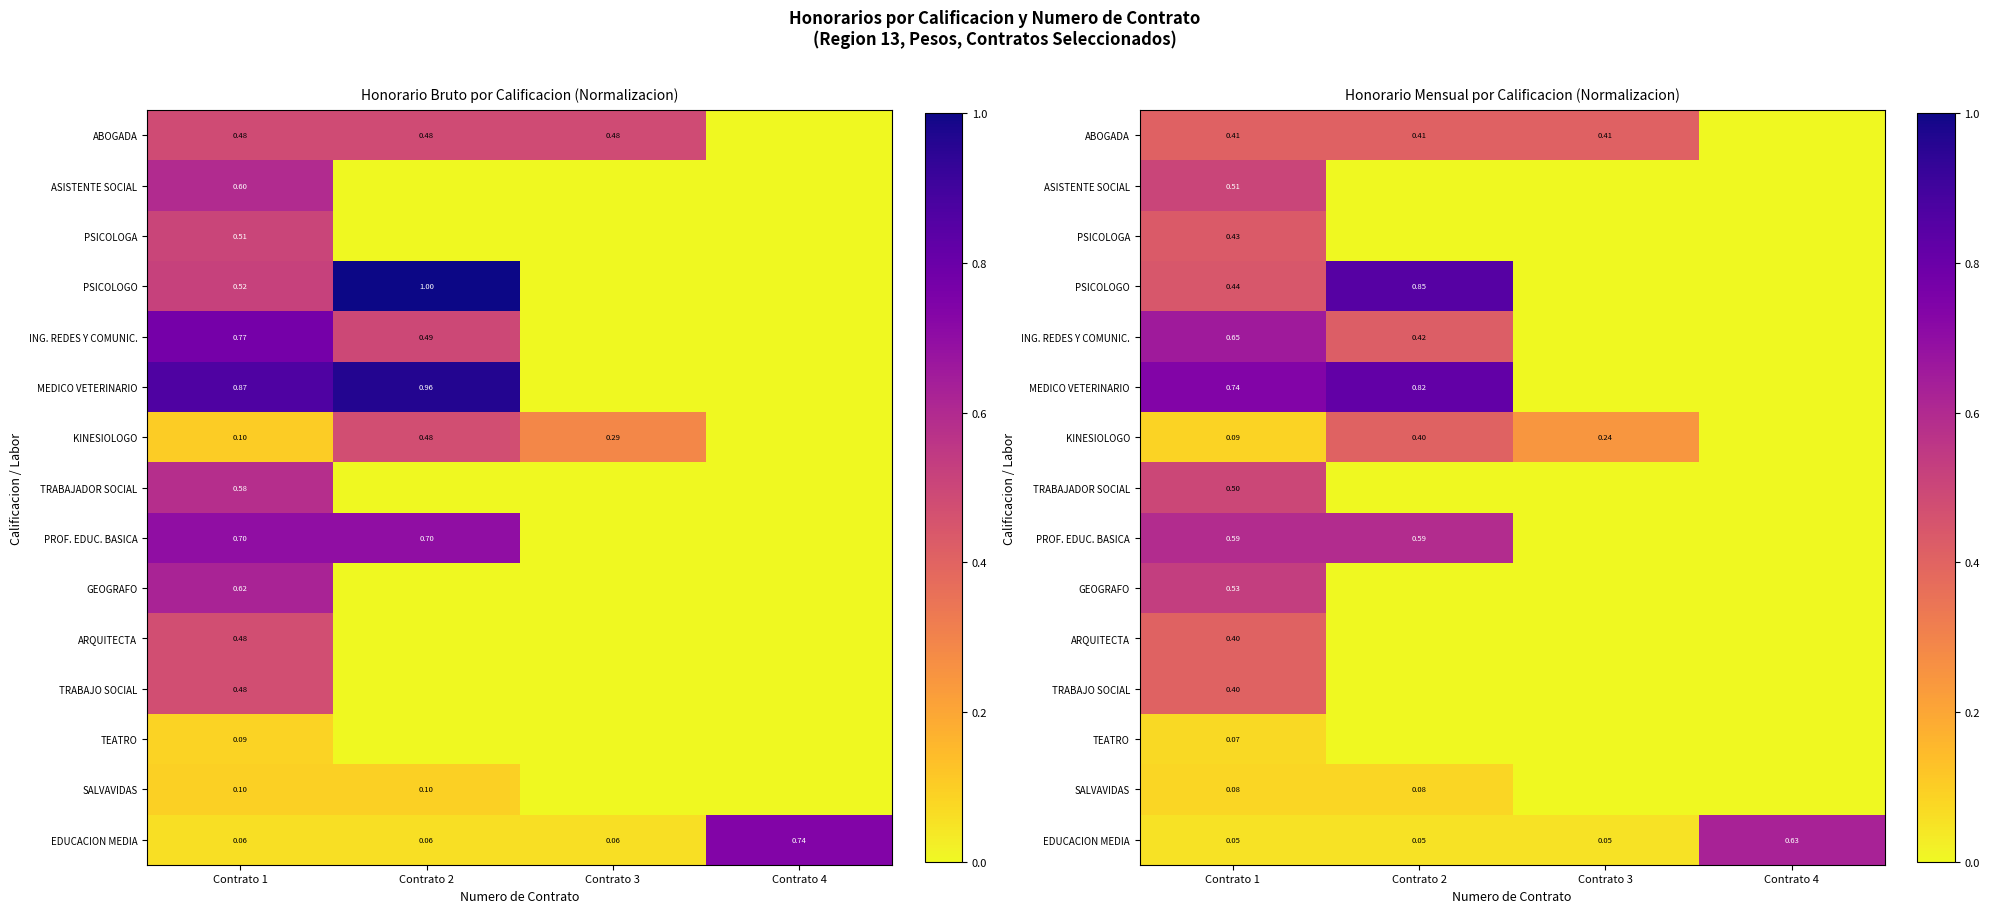

Which series has the largest total across all categories?

MEDICO VETERINARIO